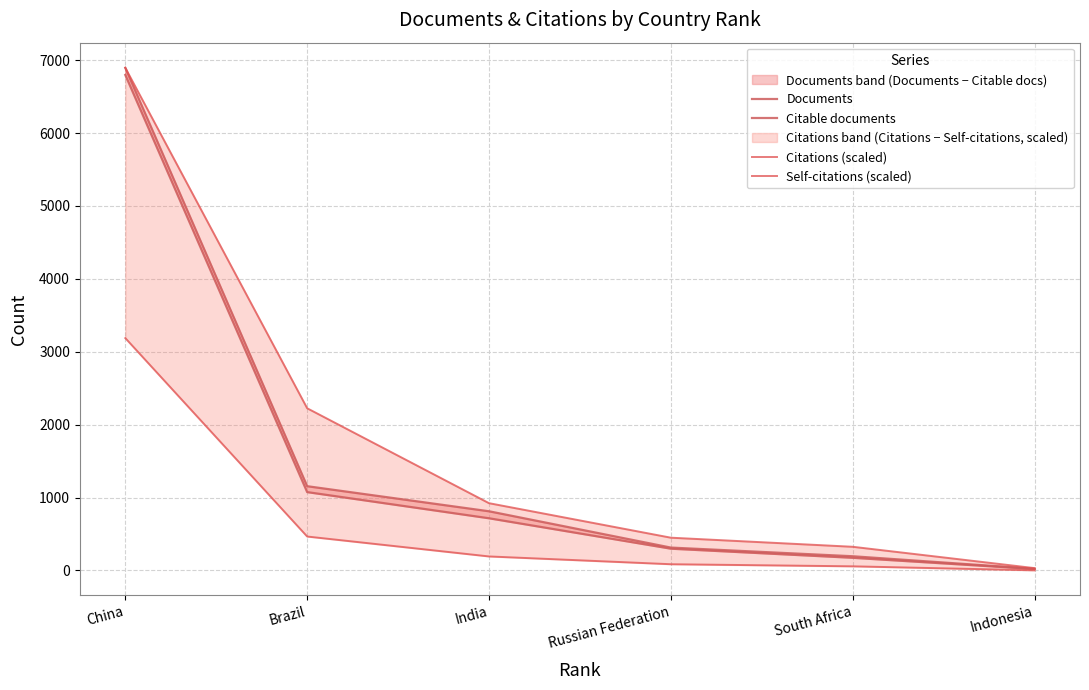

What is the sum of the Documents values at Russian Federation and China?

7209.0